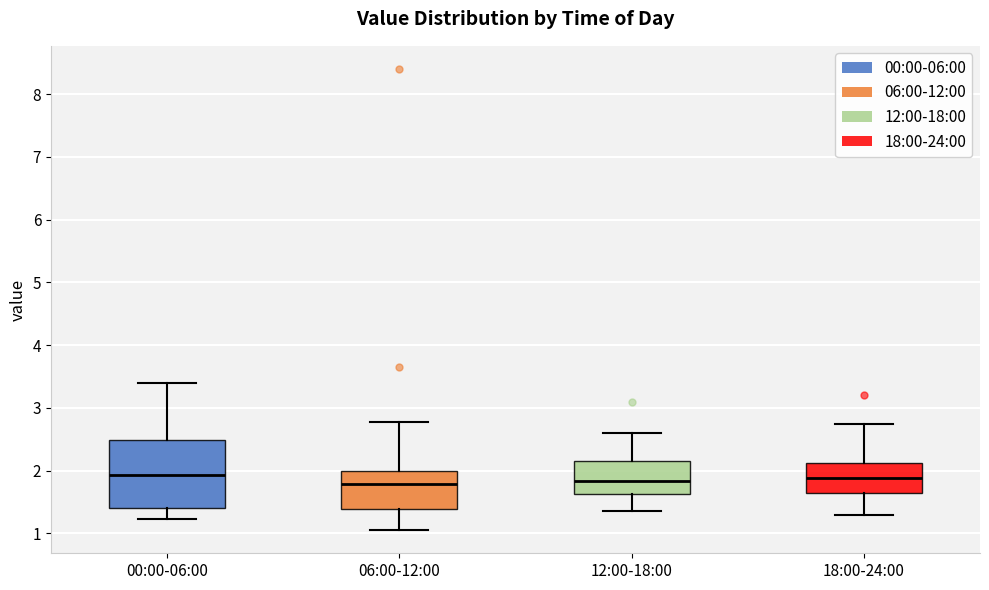

Reading left to right, read every box against the y-axis: the position of its median line, the range the box covers, and the ends of its whiskers. The values are not printed on the chart, so give them approximately, as read against the axis.

00:00-06:00: median 1.9, box 1.4 to 2.5, whiskers 1.2 to 3.4
06:00-12:00: median 1.8, box 1.4 to 2.0, whiskers 1.1 to 2.8
12:00-18:00: median 1.8, box 1.6 to 2.1, whiskers 1.4 to 2.6
18:00-24:00: median 1.9, box 1.6 to 2.1, whiskers 1.3 to 2.8